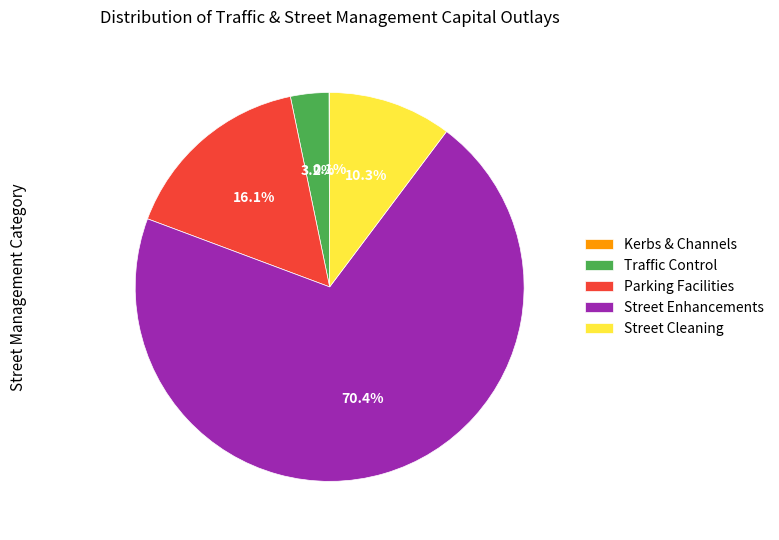

What is the ratio of the value at Street Cleaning to the value at Parking Facilities?

0.6